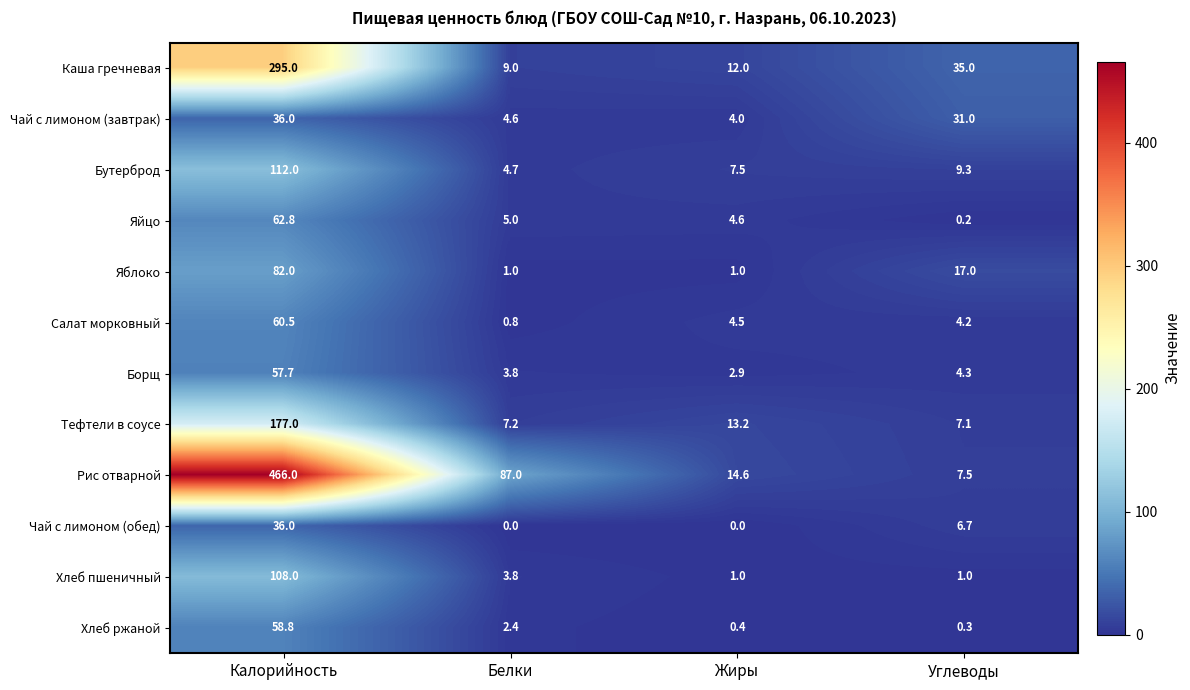

What is the maximum value shown in the chart?

466.0